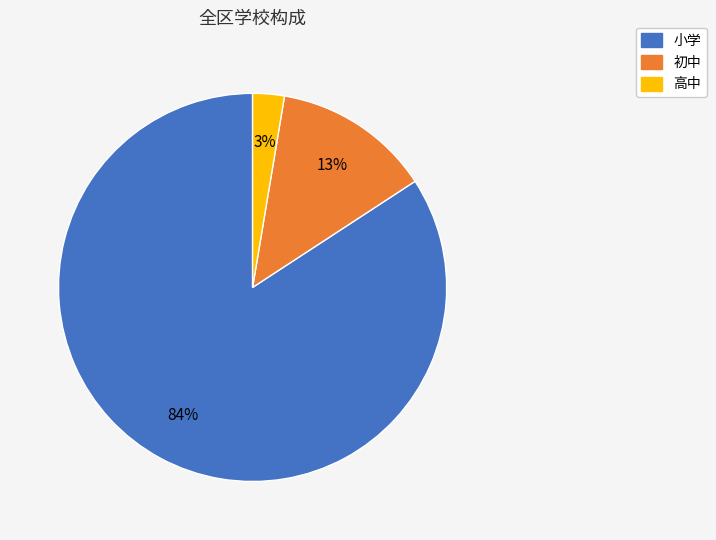

What is the smallest slice in the pie chart?

高中